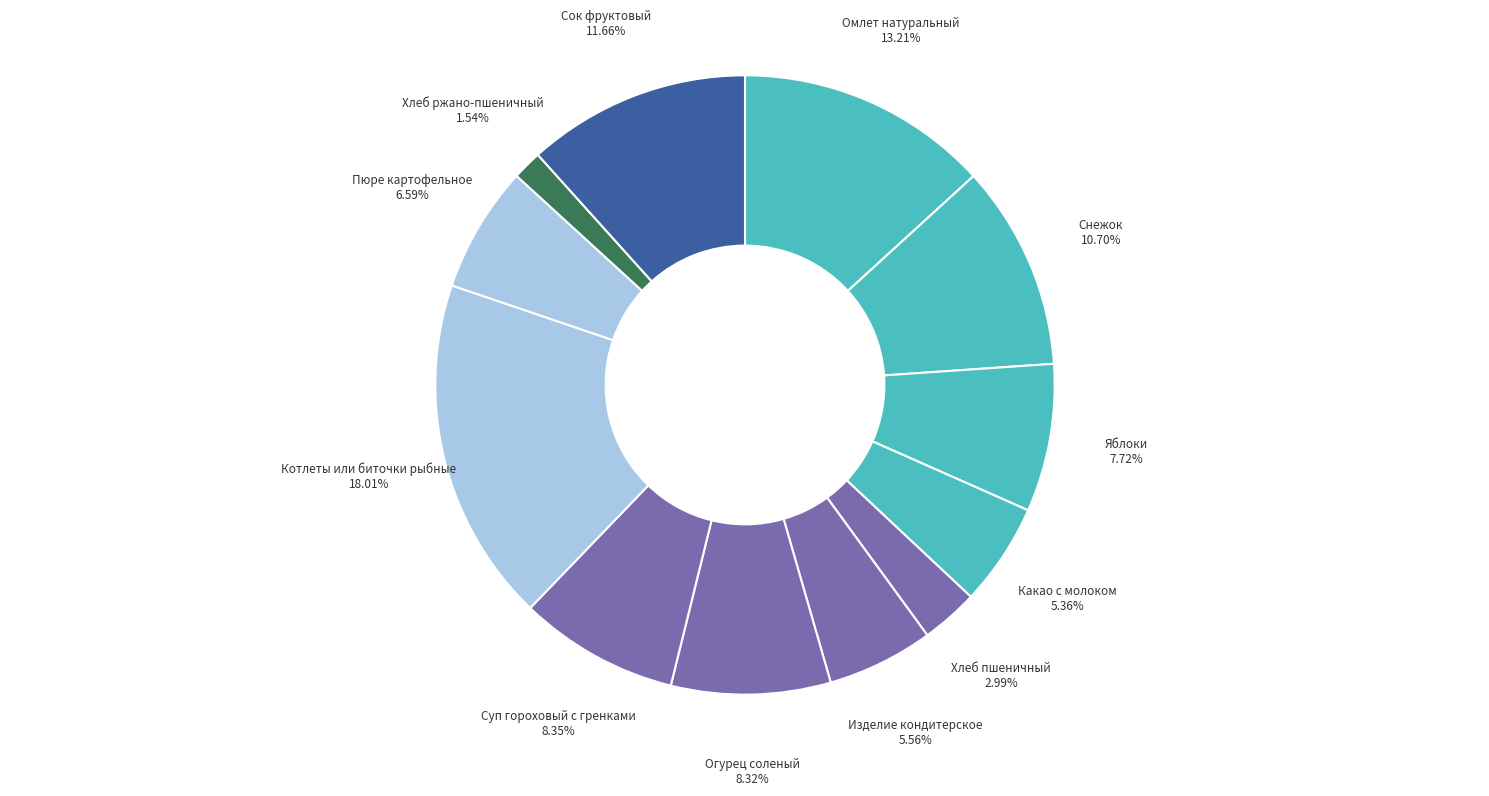

To the nearest percent, what percentage of the pie is Котлеты или биточки рыбные?

18%